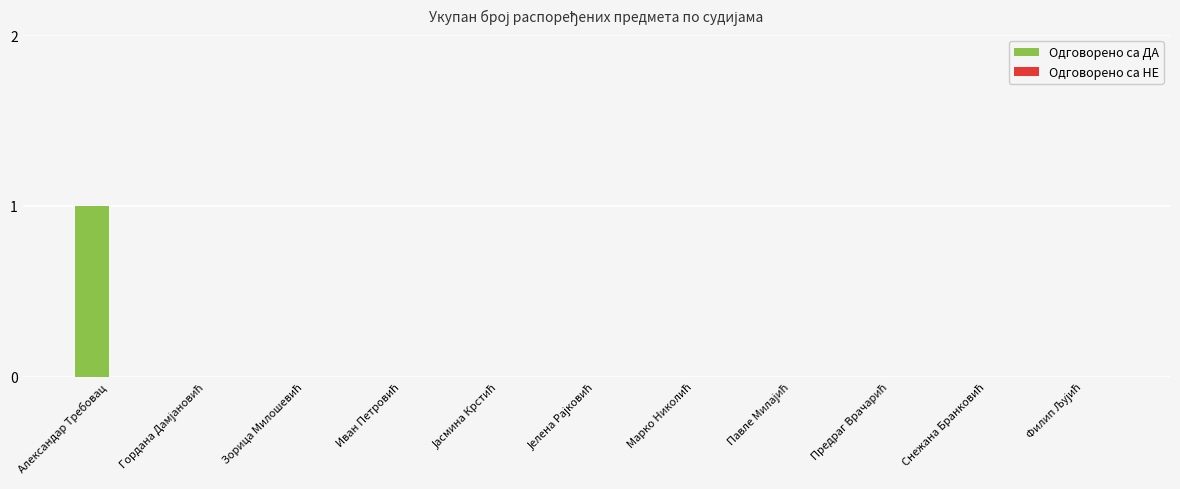

How many data points does each series have?

11